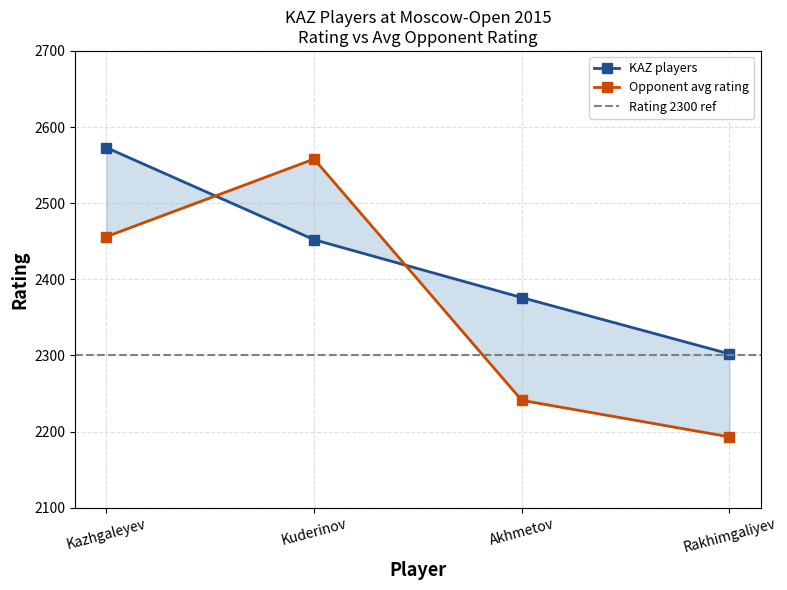

List the series in order of their overall mean, highest first.

KAZ players, Opponent avg rating